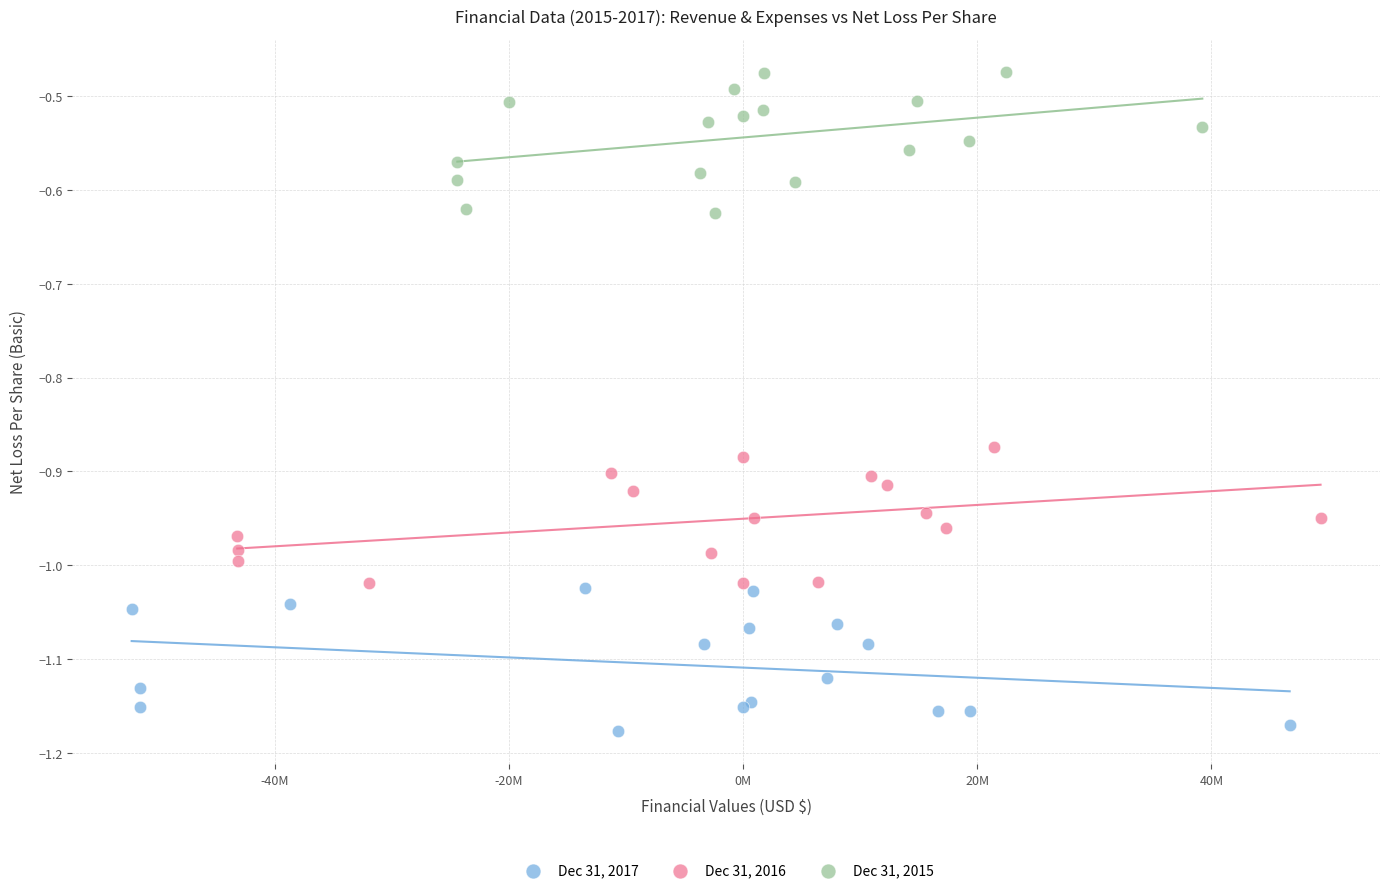

Which series reaches the maximum Y coordinate?

Dec 31, 2015